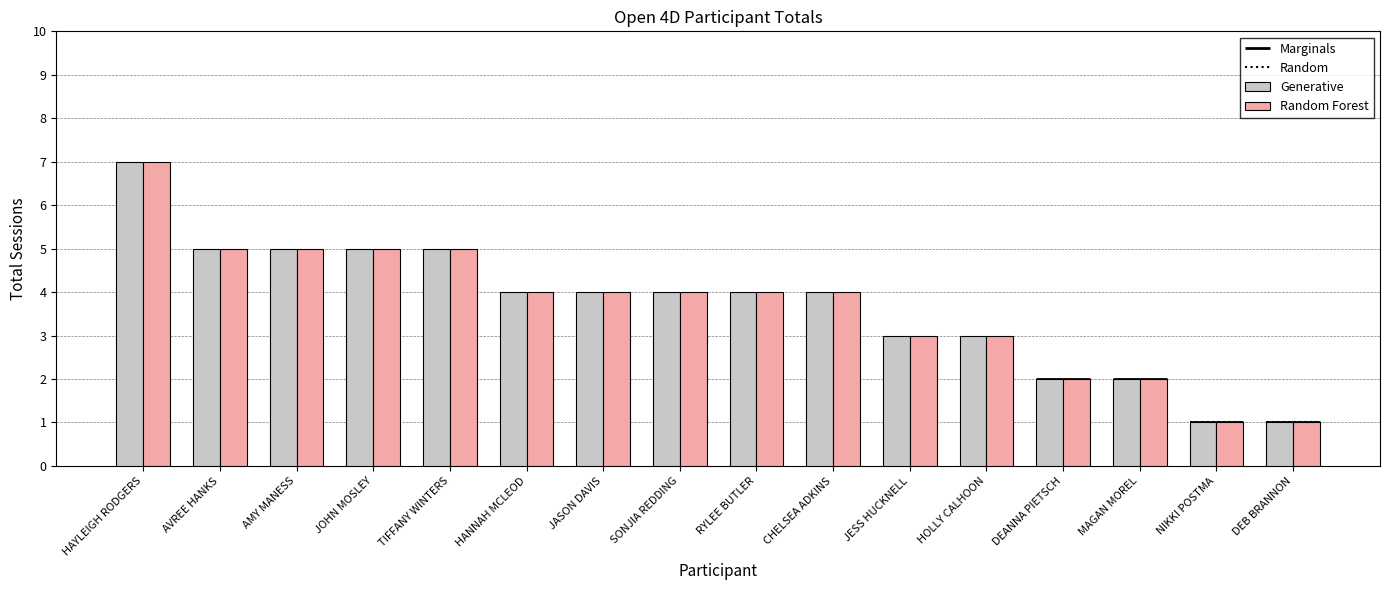

What is the label of the 11th bar from the right?

HANNAH MCLEOD